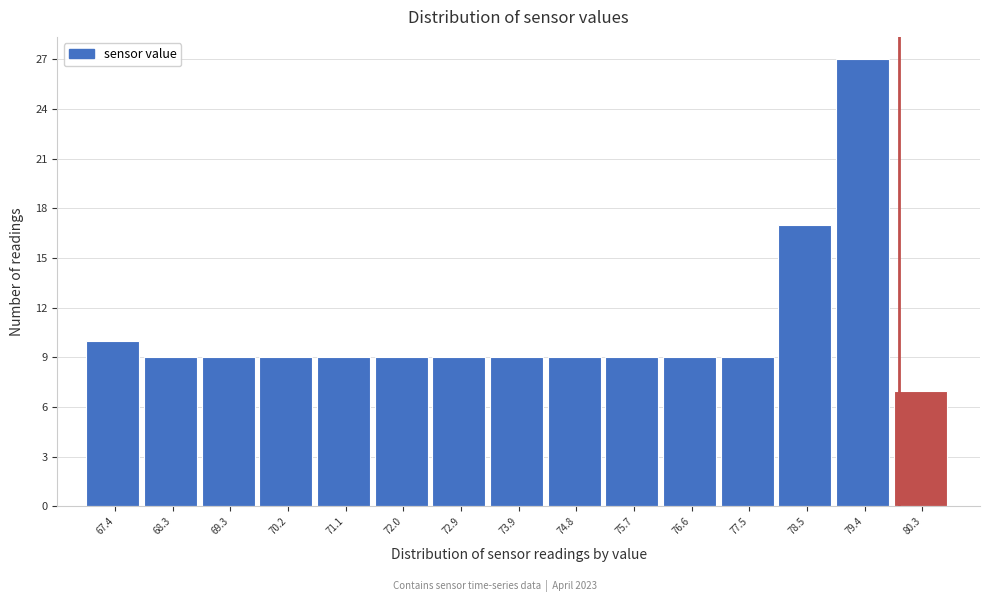

Reading right to left, list all the values displayed in this chart.

7	27	17	9	9	9	9	9	9	9	9	9	9	9	10